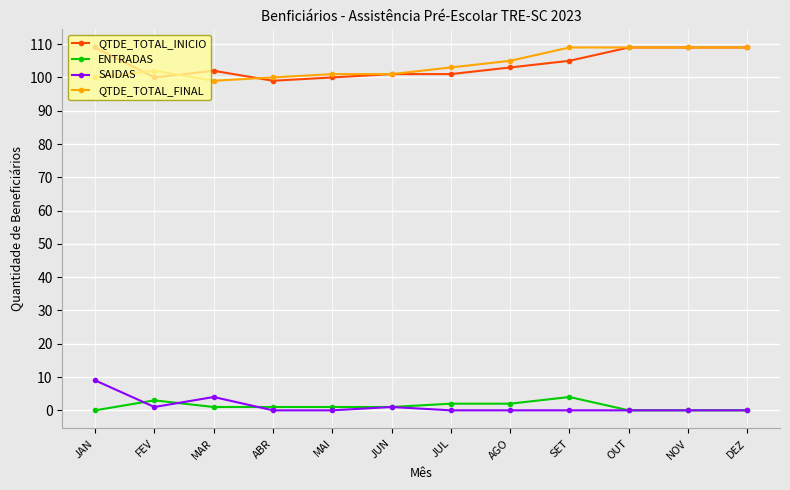

Is the value of ENTRADAS at FEV greater than the value of QTDE_TOTAL_INICIO at FEV?

No